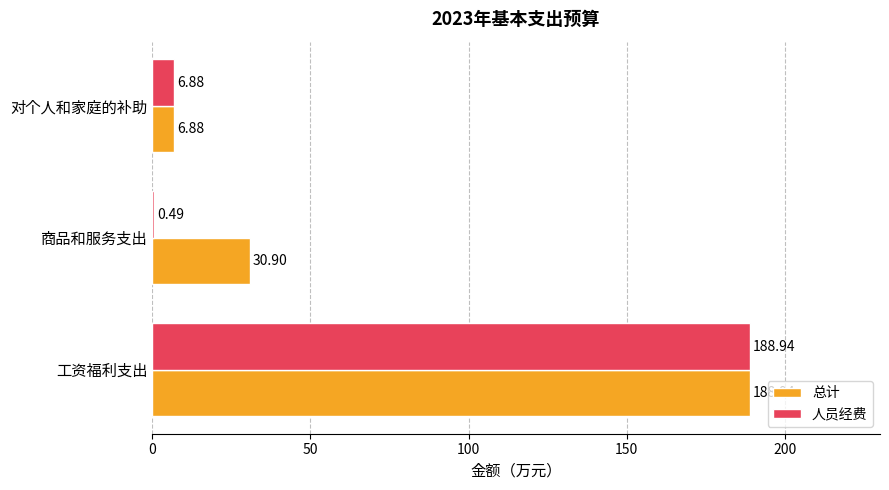

Count the number of data series in this chart.

2